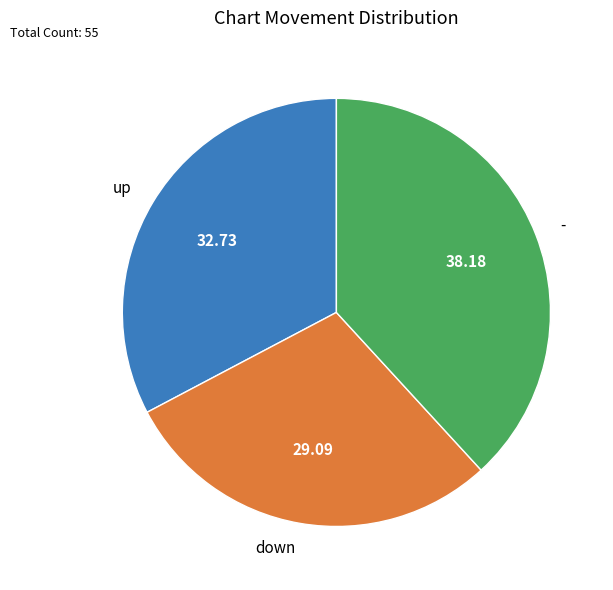

Which category has the smallest portion of the pie?

down